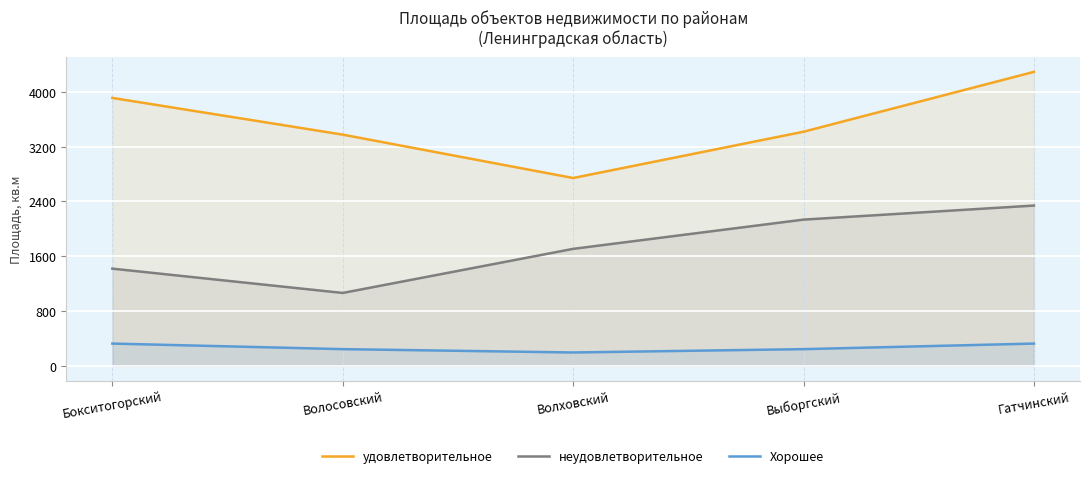

Where does the неудовлетворительное series first go above 1708?

Волховский